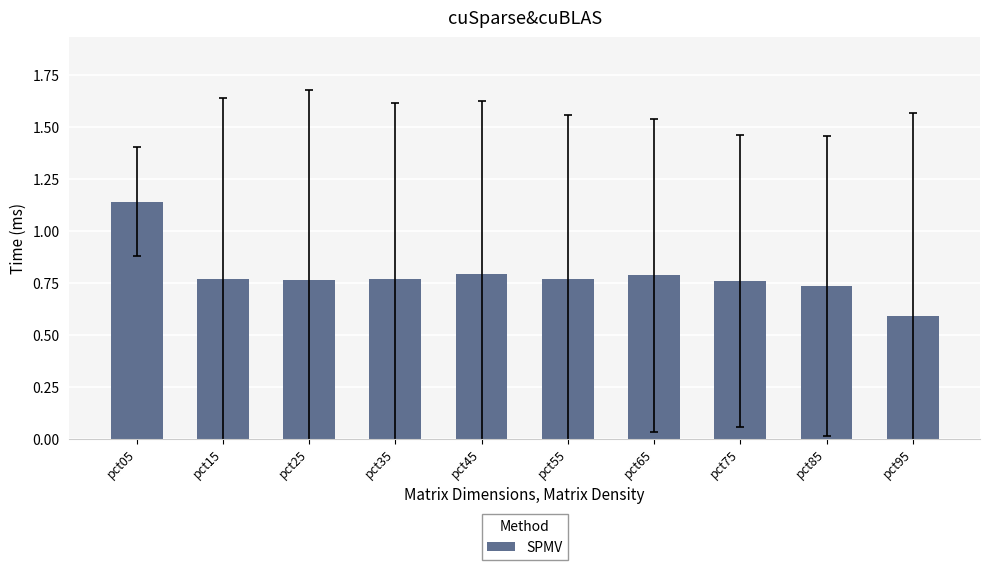

The chart shows a value of 0.8 at pct15. True or false?

True